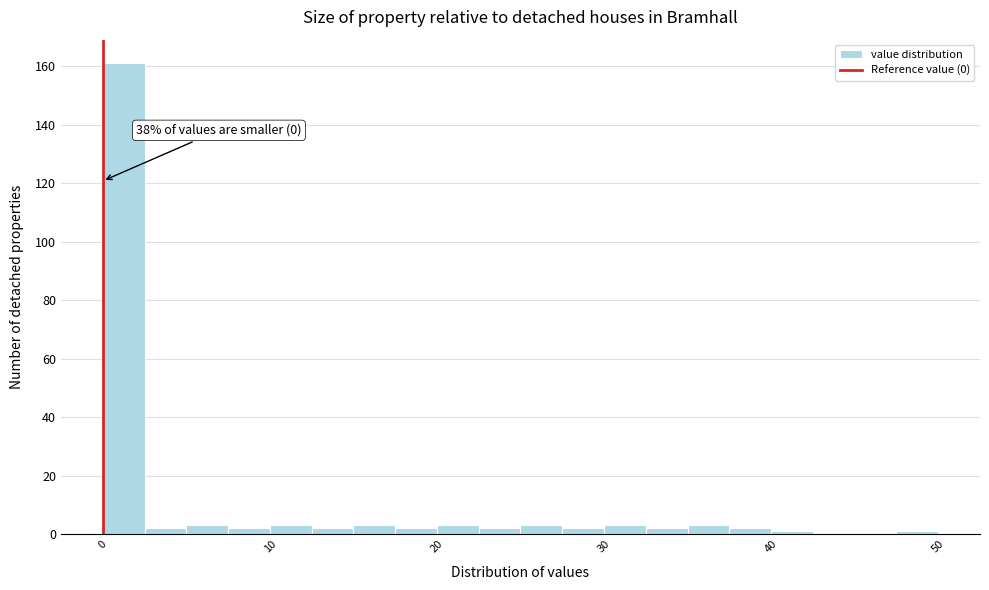

Read against the x-axis, roughly where is the centre of the tallest bar?

1